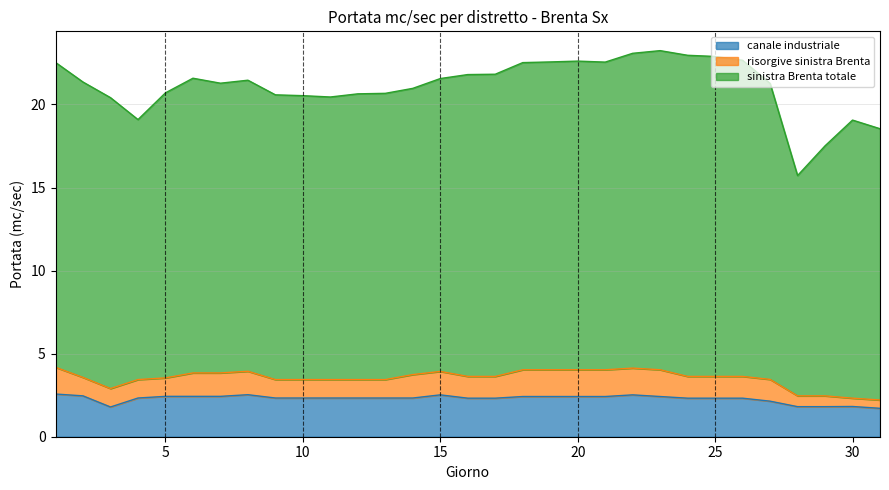

How many canale industriale values are between 2 and 3?

26